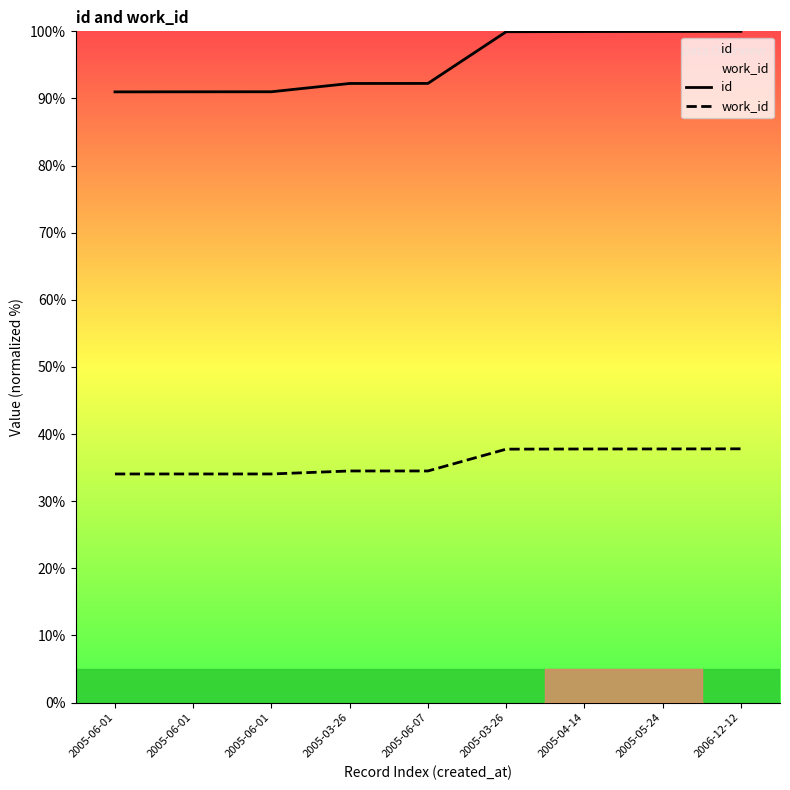

Count the number of data series in this chart.

2